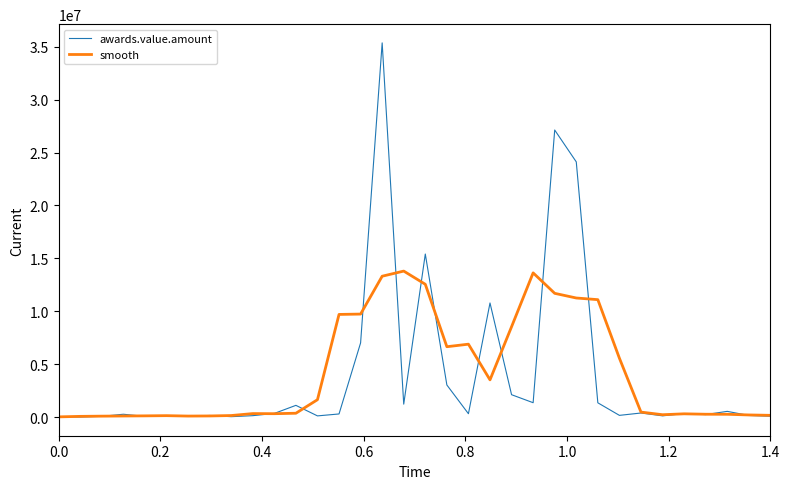

Does the chart display data point markers on the line(s)?

No